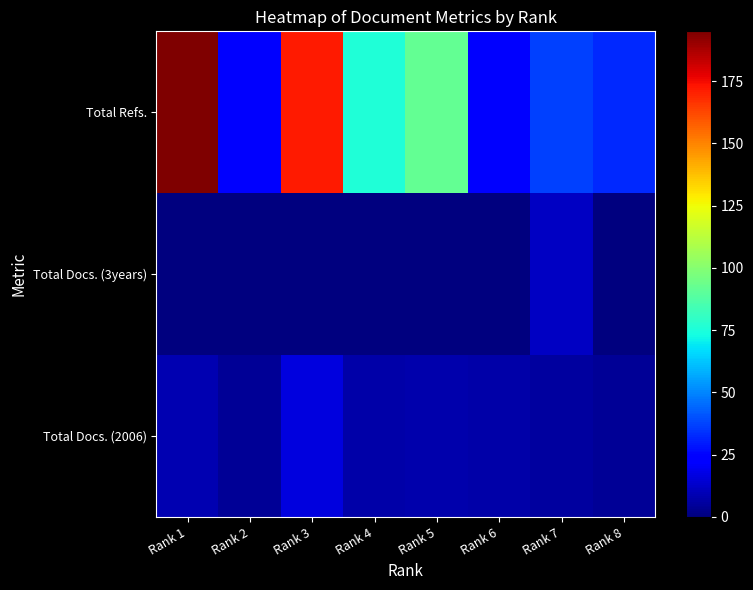

What is the total value across all series at Rank 3?

188